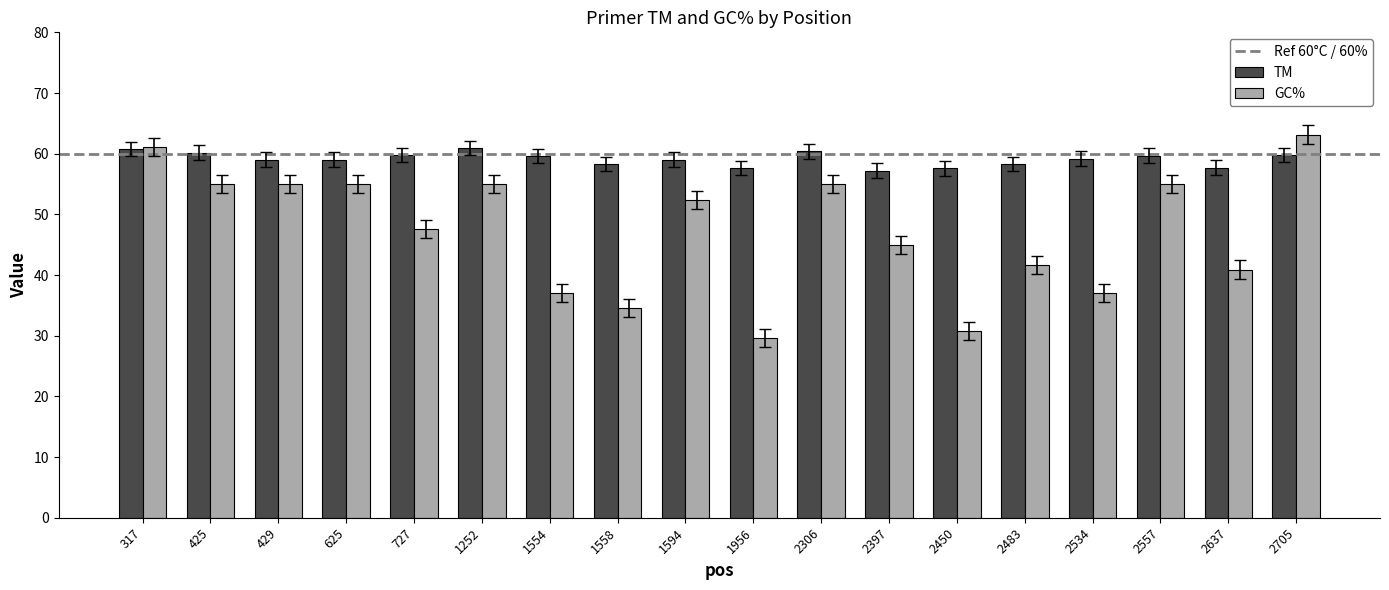

What is the sum of all GC% values?

850.9